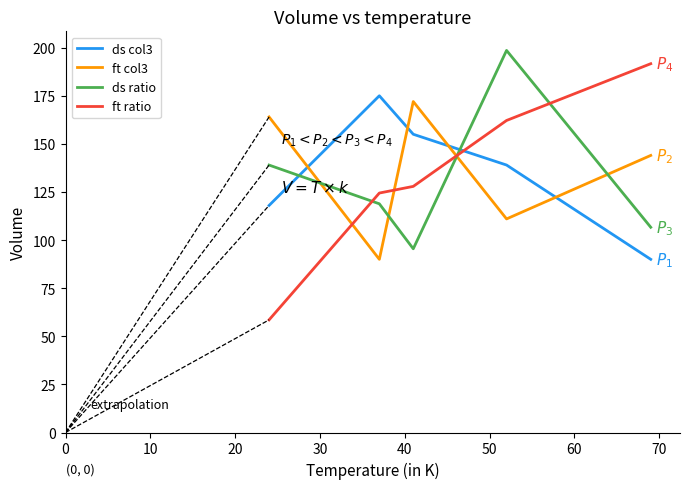

Does the chart display data point markers on the line(s)?

No